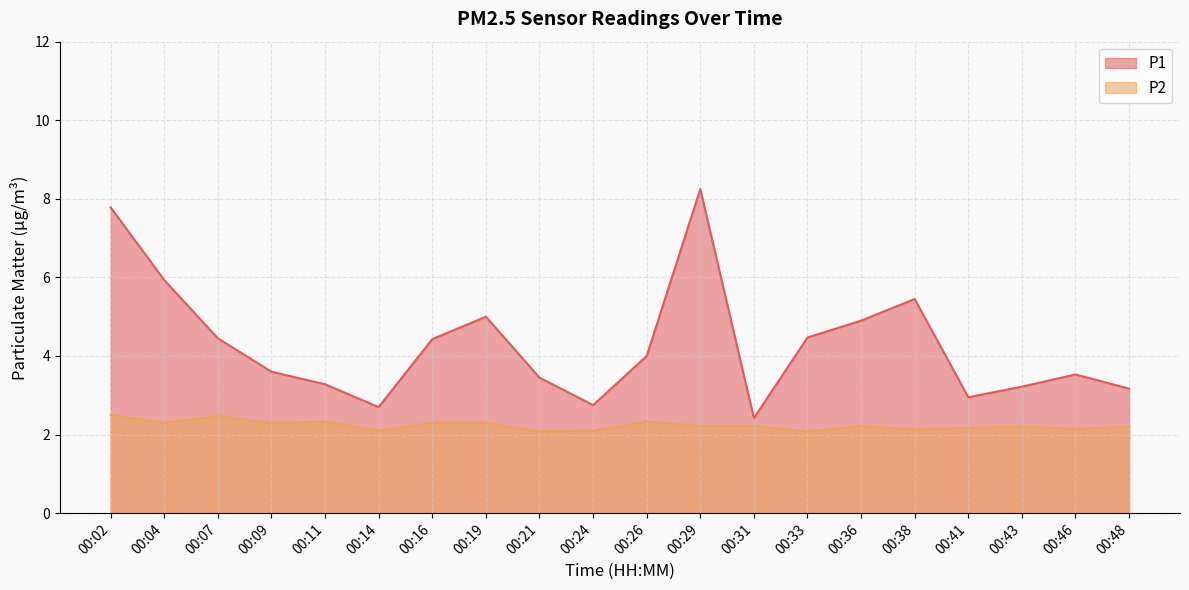

How many distinct data groups are displayed?

2